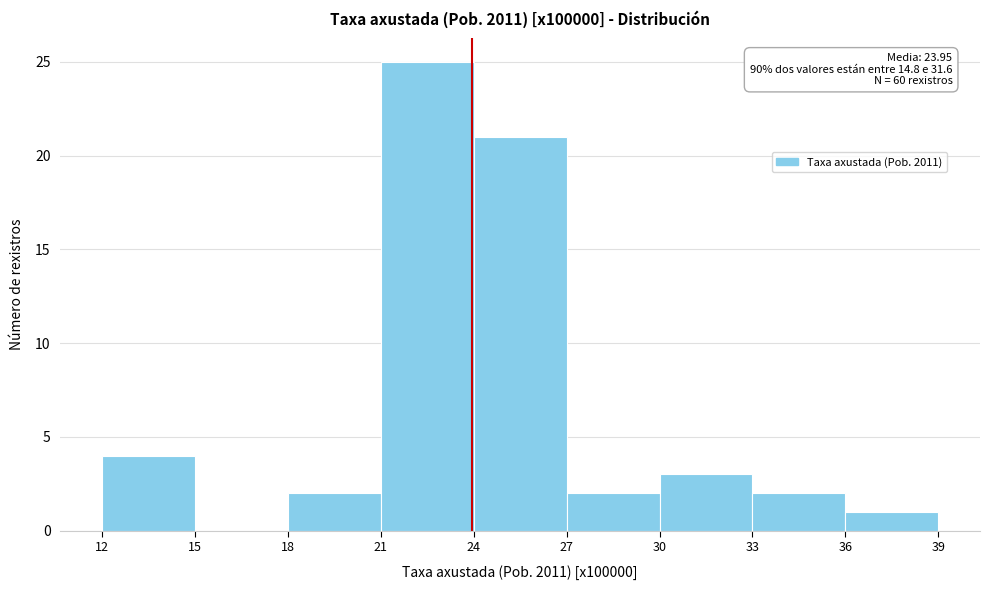

Over which range of the x-axis is the bar tallest?

21 to 24